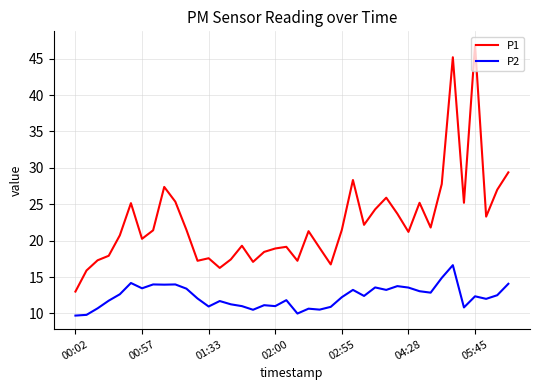

At how many categories does at least one series exceed 10?

40